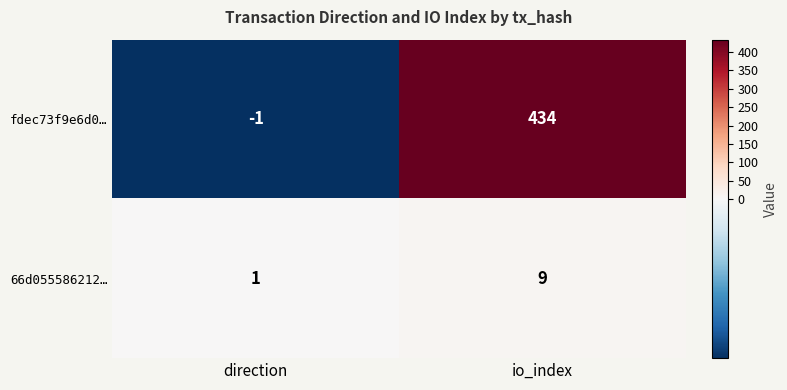

Rank the series by their maximum value, from lowest to highest.

66d055586212…, fdec73f9e6d0…